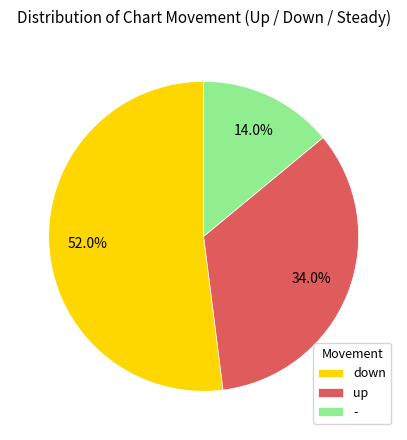

How many slices are in this pie chart?

3